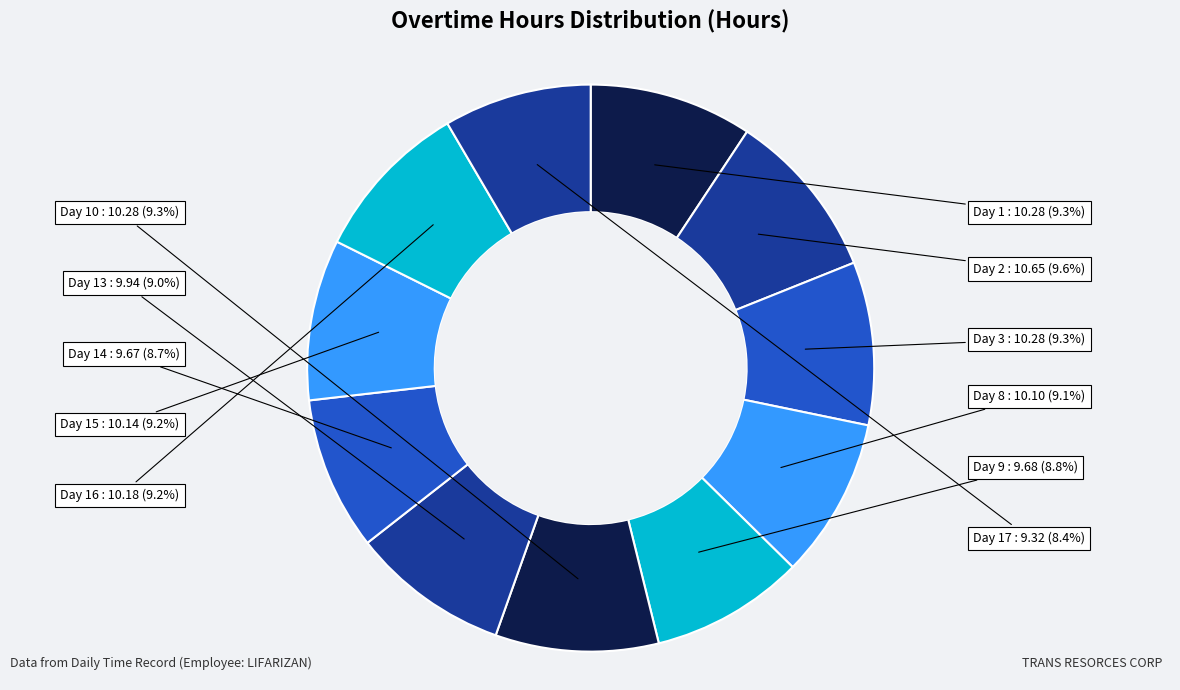

Combined, what portion of the pie is Day 13 and Day 14?

17.7%